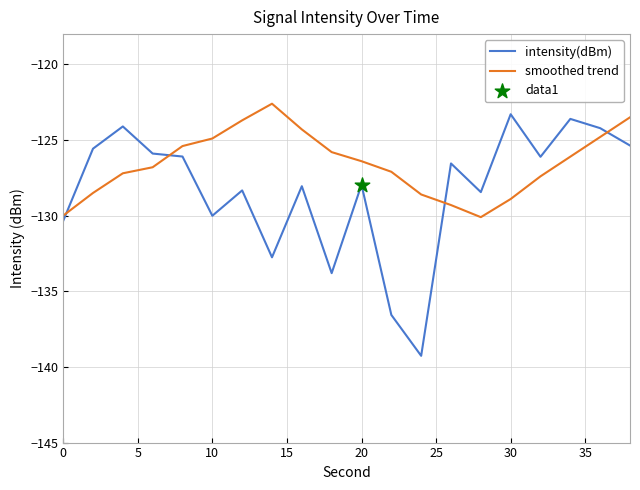

At how many categories does at least one series exceed -131?

20